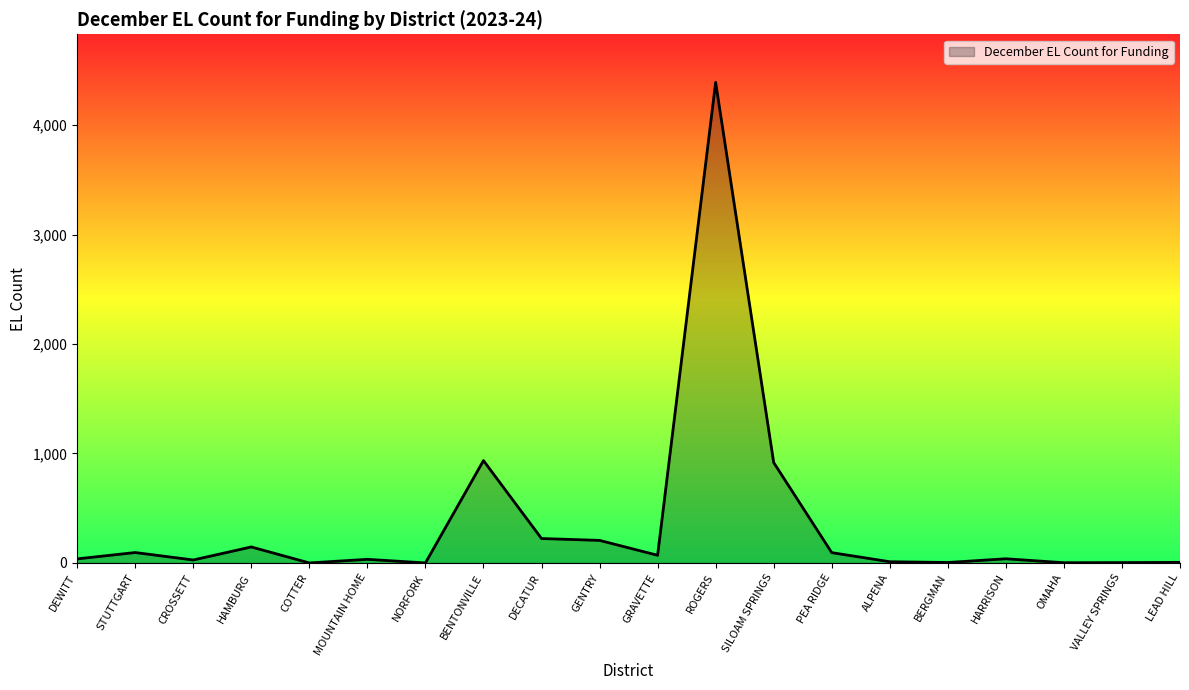

What value does the data have at BENTONVILLE?

935